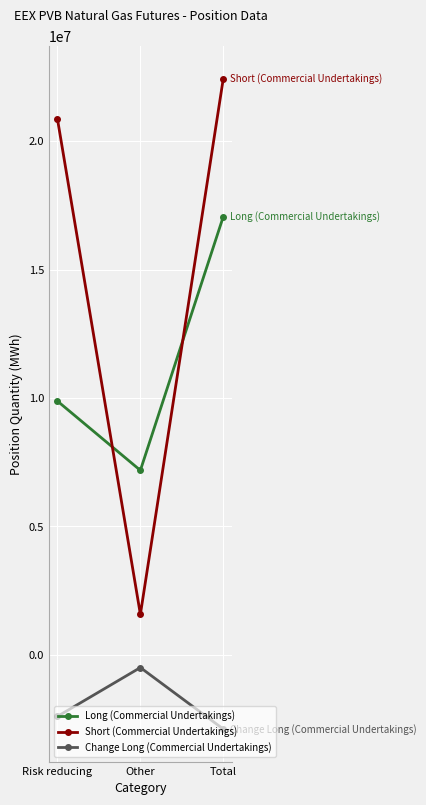

Which series changed the most between Risk reducing and Total?

Long (Commercial Undertakings)